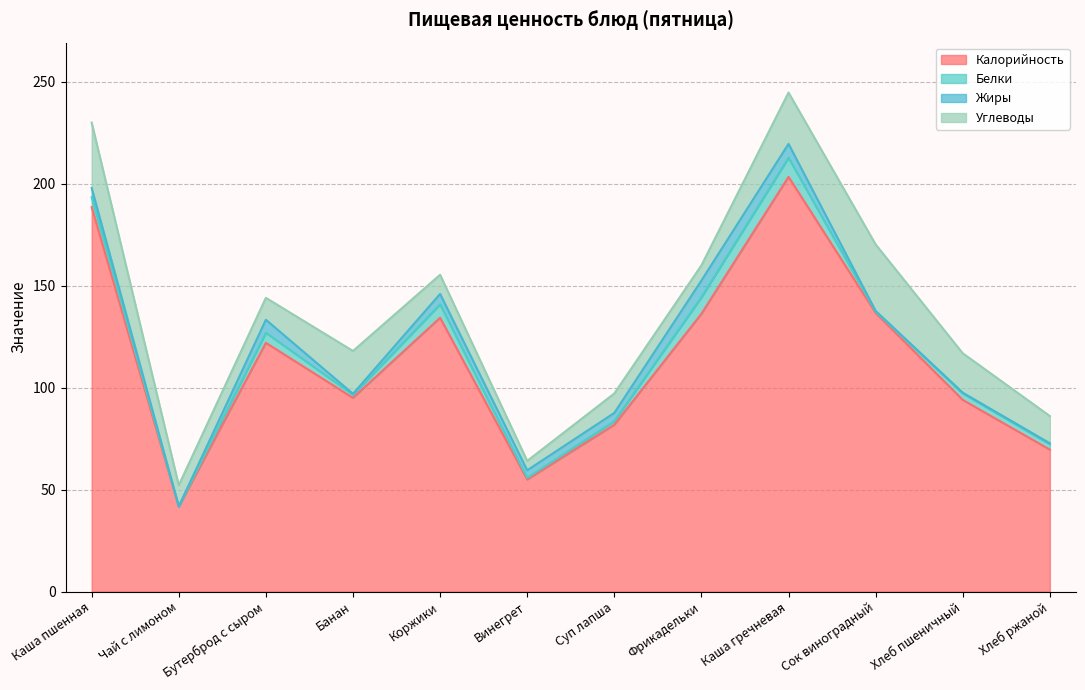

What are all the series names shown in the legend?

Калорийность, Белки, Жиры, Углеводы